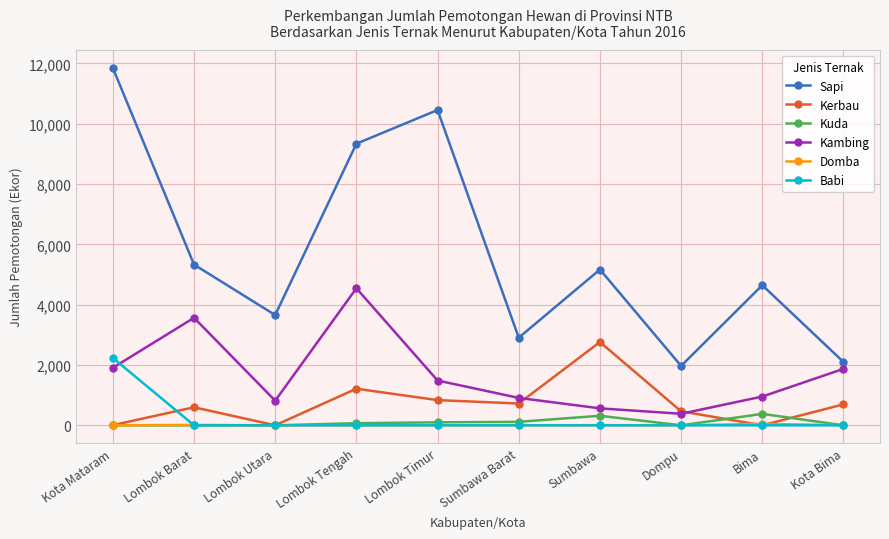

Count the number of data series in this chart.

6